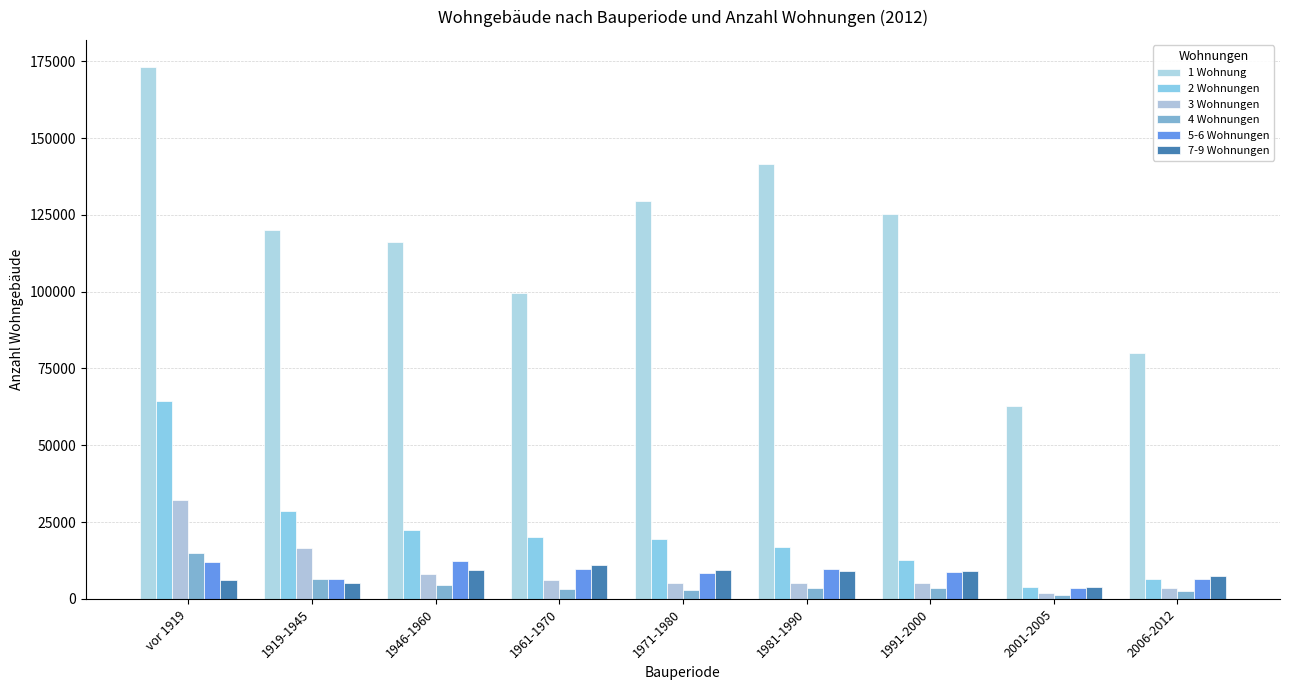

Is the value of 5-6 Wohnungen at 1919-1945 greater than the value of 4 Wohnungen at 1971-1980?

Yes